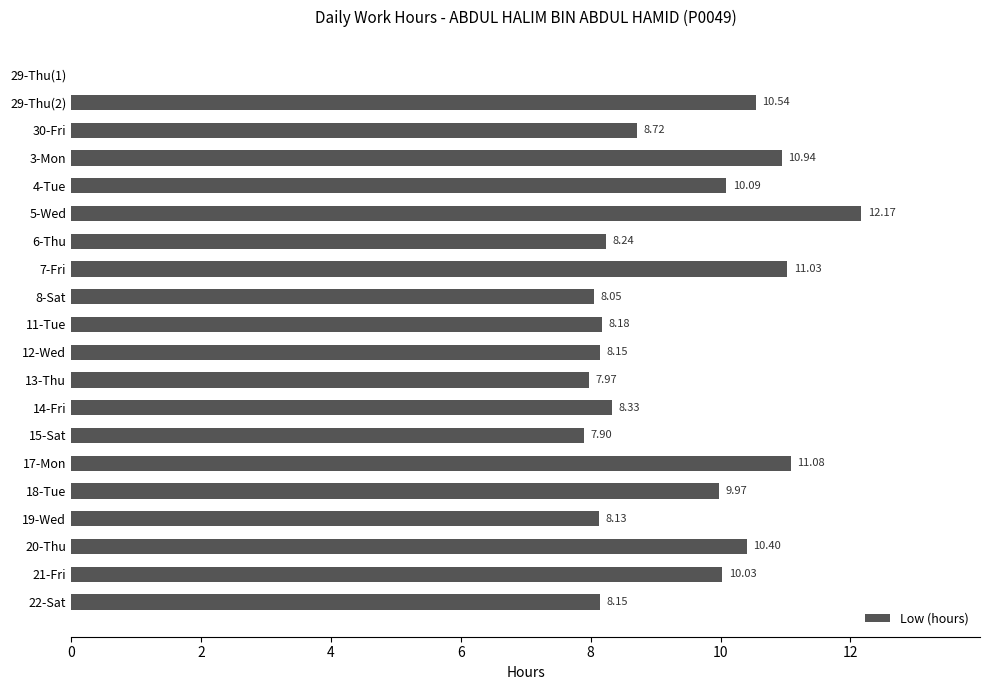

What is the change in value from 30-Fri to 22-Sat?

-0.6